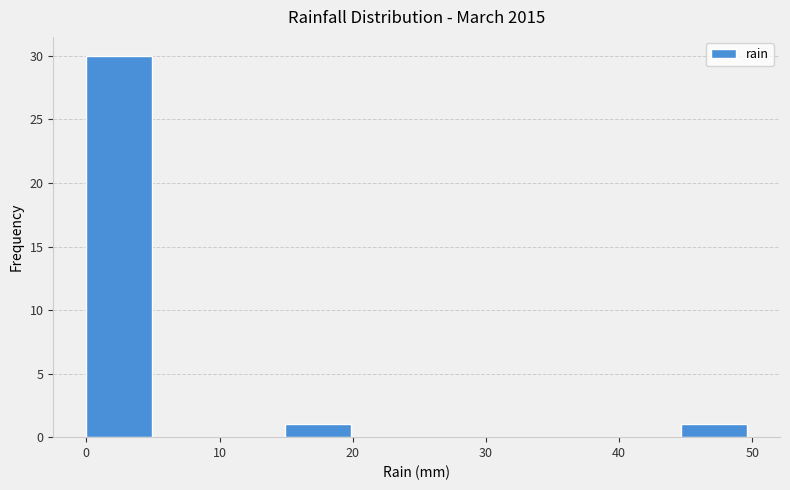

Reading left to right, transcribe this chart: for each bar, give the range it covers on the x-axis and its height. Neither the bar edges nor the heights are printed on the chart, so give them approximately, as read against the axes.

0 to 5: 30
5 to 10: 0
10 to 15: 0
15 to 20: 1
20 to 25: 0
25 to 30: 0
30 to 35: 0
35 to 40: 0
40 to 45: 0
45 to 50: 1